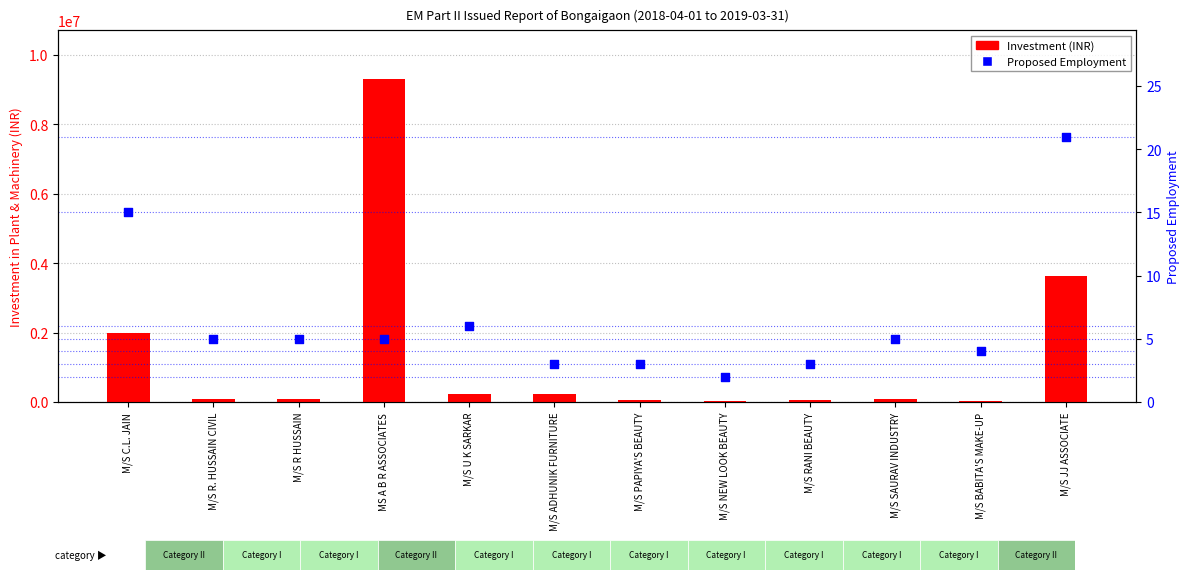

What are all the series names shown in the legend?

Investment (INR), Proposed Employment